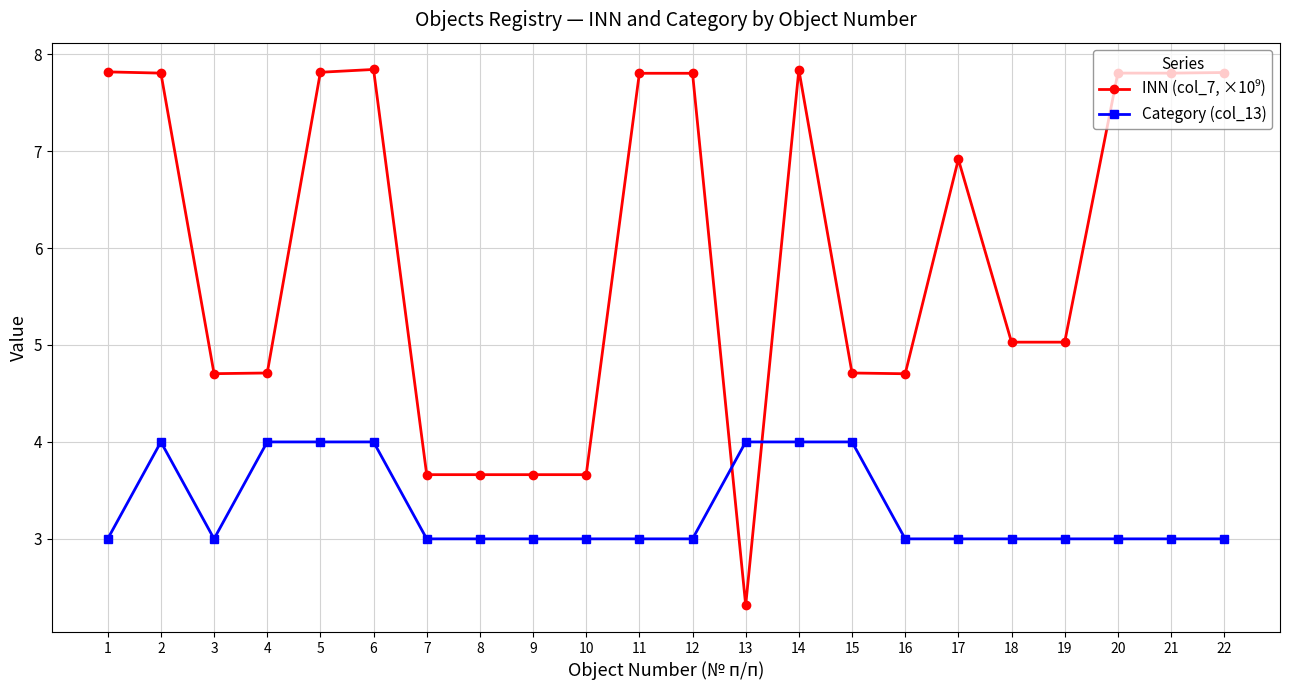

What is the highest value of the Category (col_13) series?

4.0